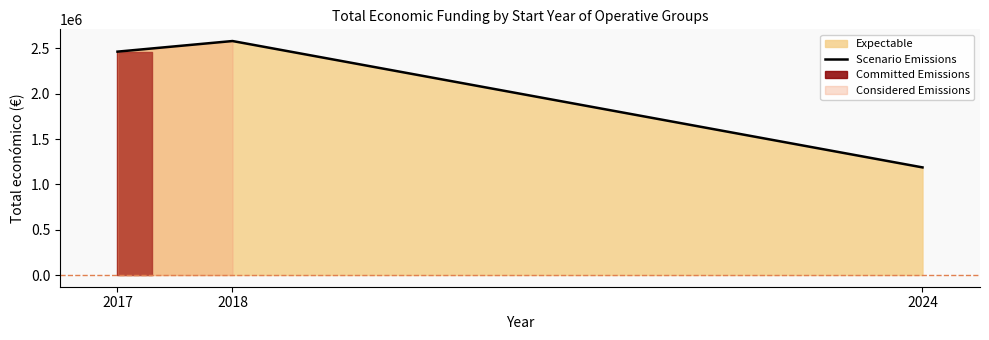

What is the difference between the values at 2017 and 2024?

1277232